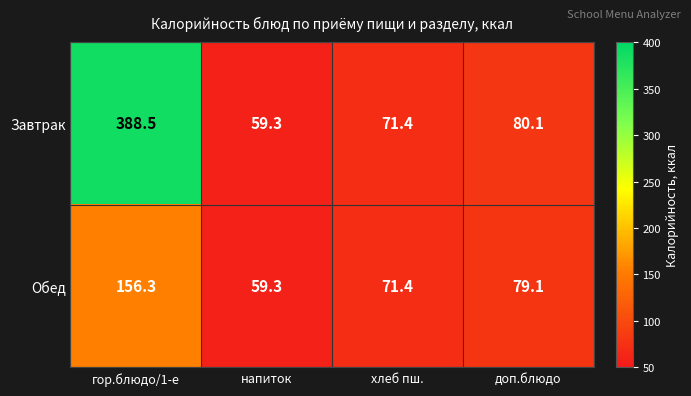

What value does the Завтрак series have at доп.блюдо?

80.1